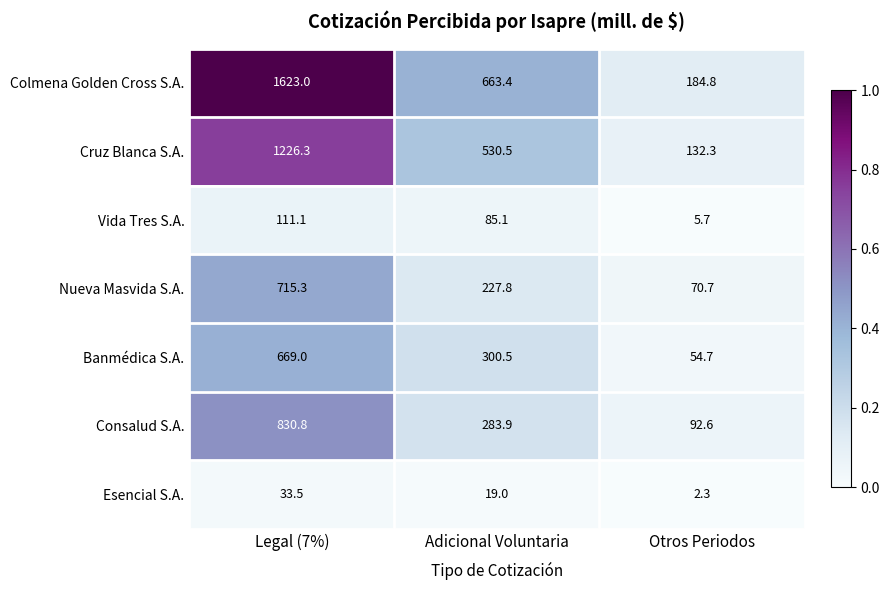

At which category is the sum across all series the highest?

Legal (7%)